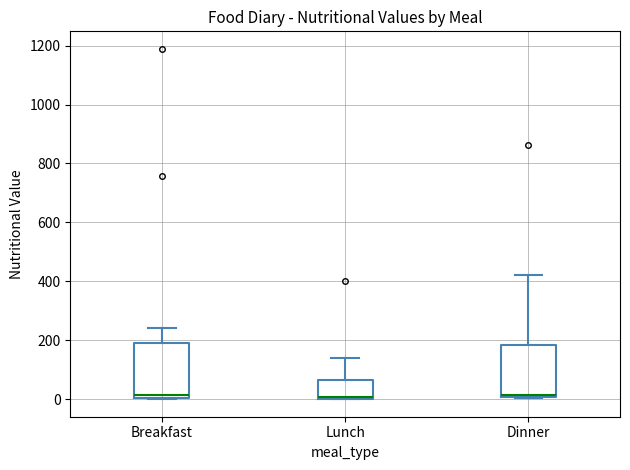

Reading left to right, read every box against the y-axis: the position of its median line, the range the box covers, and the ends of its whiskers. The values are not printed on the chart, so give them approximately, as read against the axis.

Breakfast: median 20, box 0 to 200, whiskers 0 to 240
Lunch: median 0 (just above the box's lower edge), box 0 to 60, whiskers 0 to 140
Dinner: median 20, box 0 to 180, whiskers 0 to 420